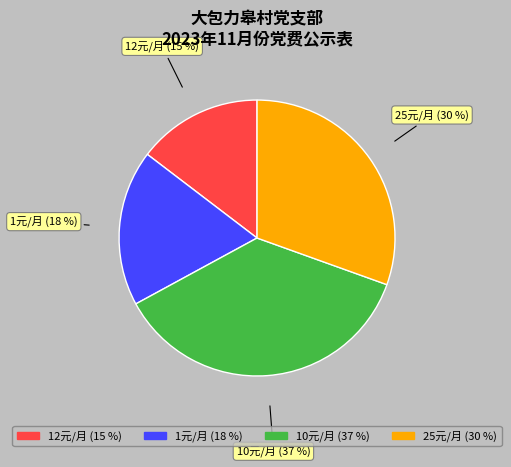

Is there a majority slice in this chart?

No